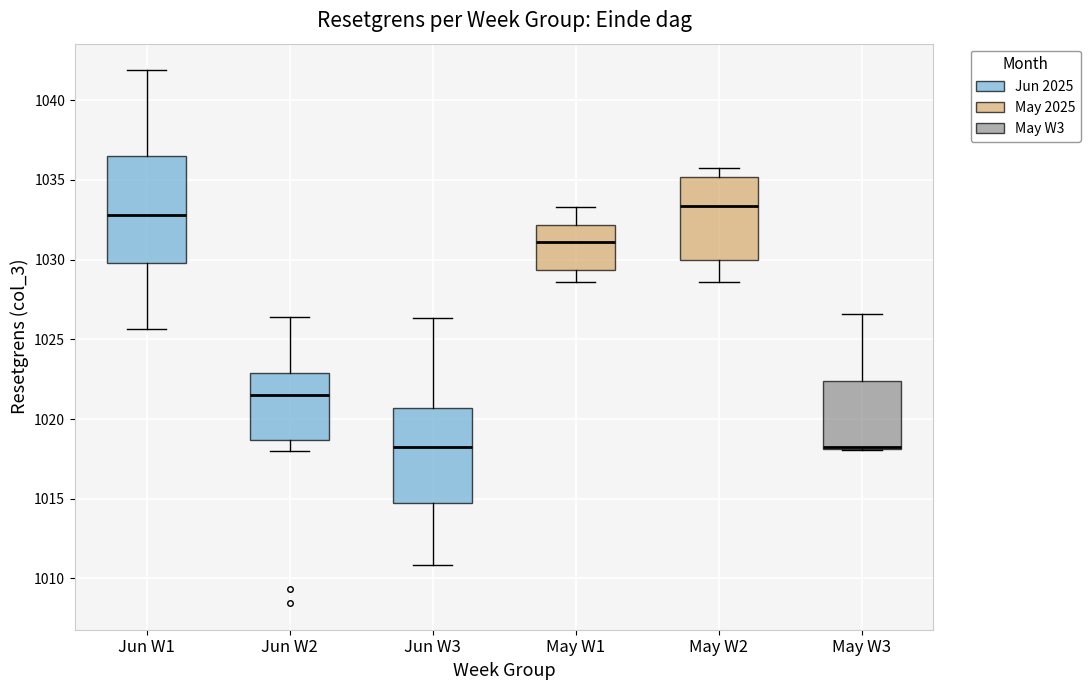

Which box is the tallest, from its lower edge to its upper edge?

Jun W1